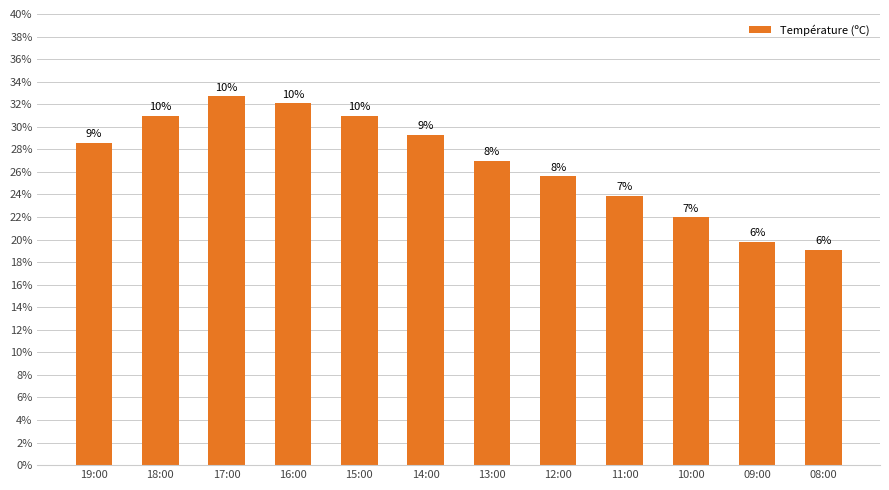

Does the chart contain stacked bars?

No